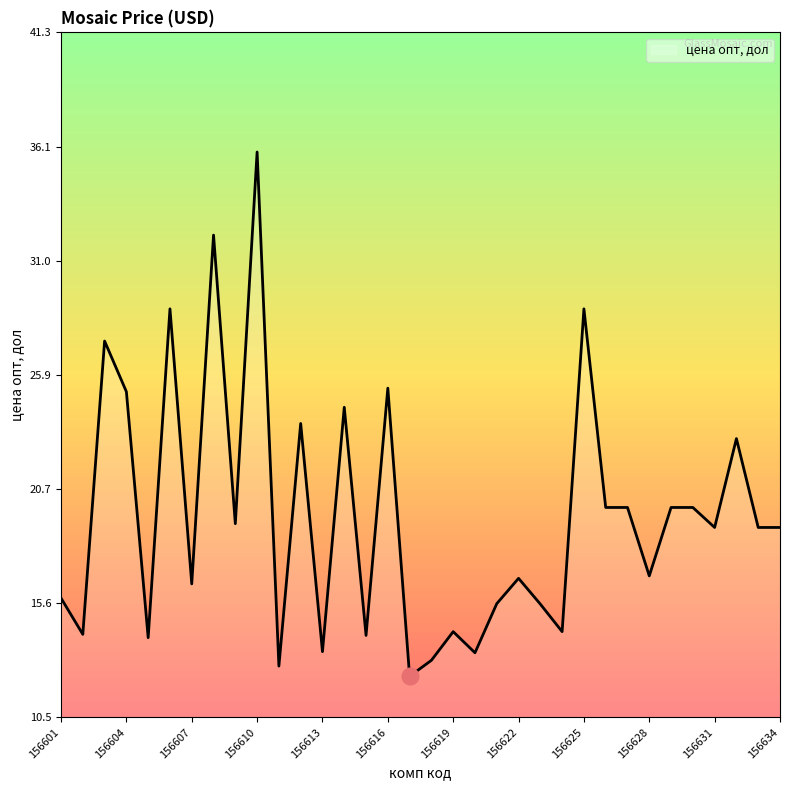

What is the difference between the maximum and second lowest values?

23.1